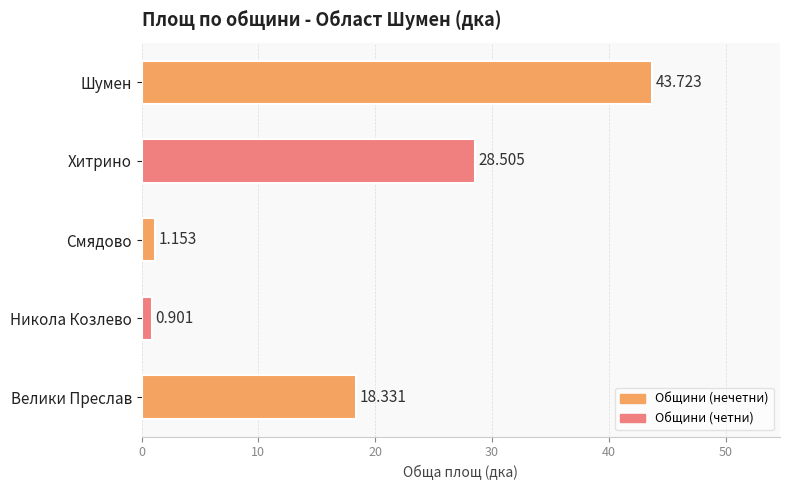

At which category does the chart reach its minimum across all series?

Никола Козлево